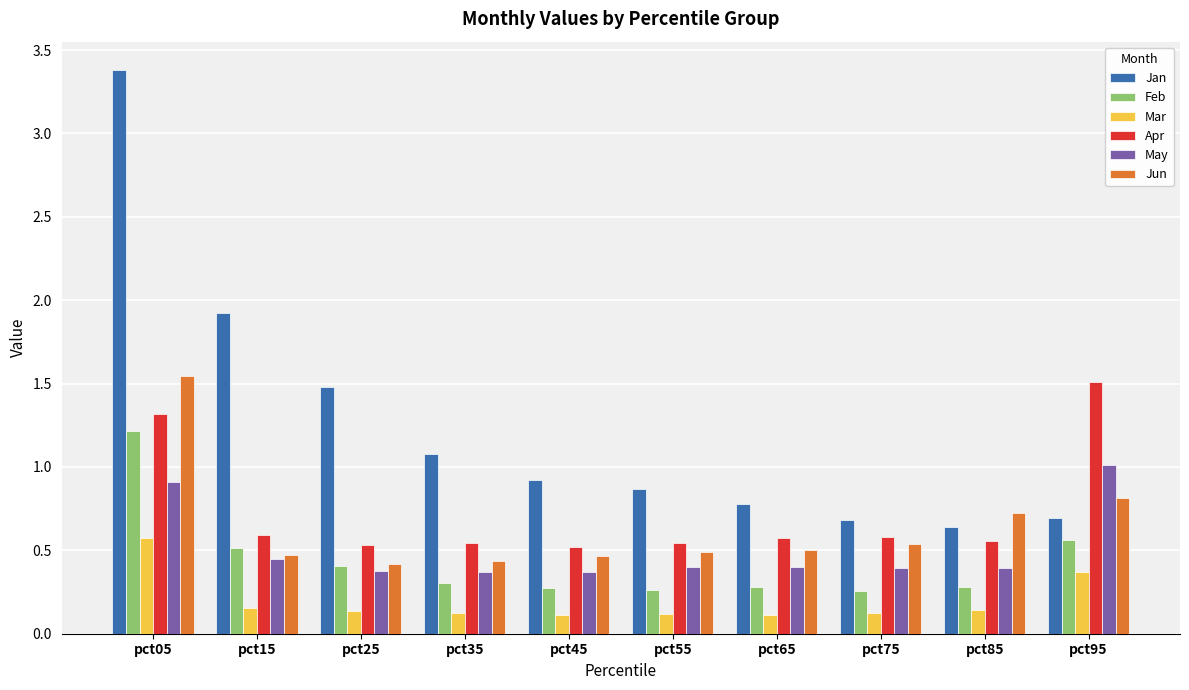

Is the value of May at pct95 greater than the value of Apr at pct95?

No